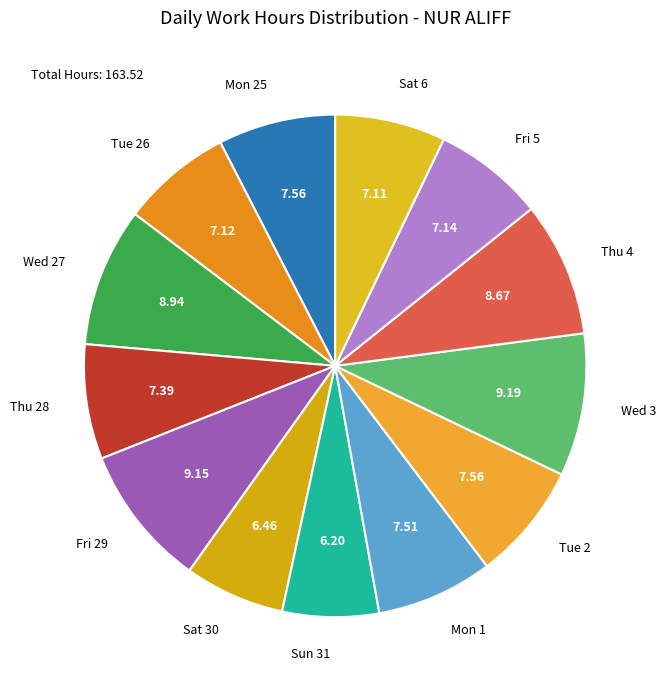

Which has a higher value, Fri 5 or Fri 29?

Fri 29